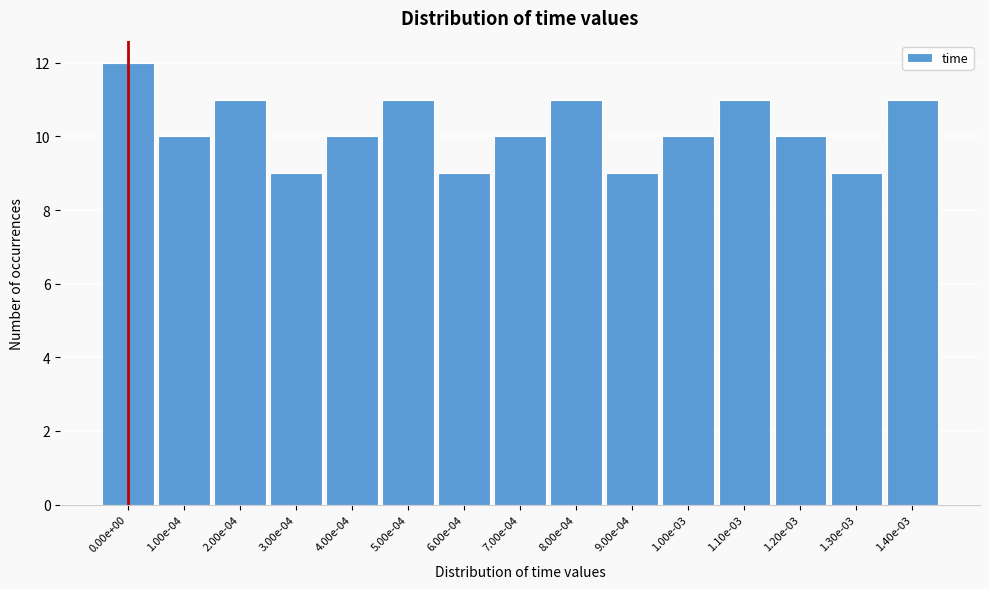

Reading right to left, what are all the values shown in this chart?

1.40e-03=11	1.30e-03=9	1.20e-03=10	1.10e-03=11	1.00e-03=10	9.00e-04=9	8.00e-04=11	7.00e-04=10	6.00e-04=9	5.00e-04=11	4.00e-04=10	3.00e-04=9	2.00e-04=11	1.00e-04=10	0.00e+00=12